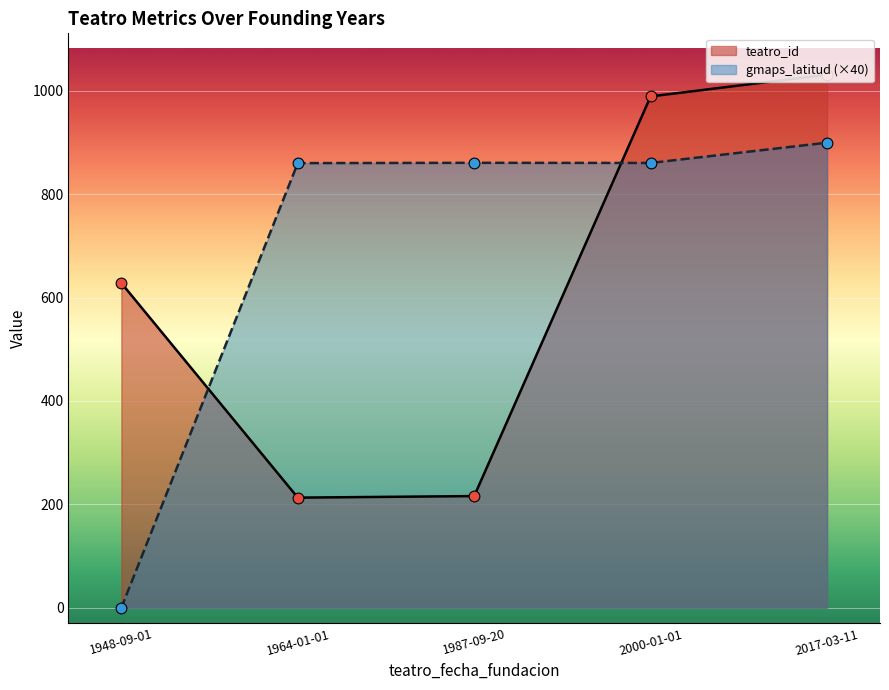

At how many categories does at least one series exceed 430?

5